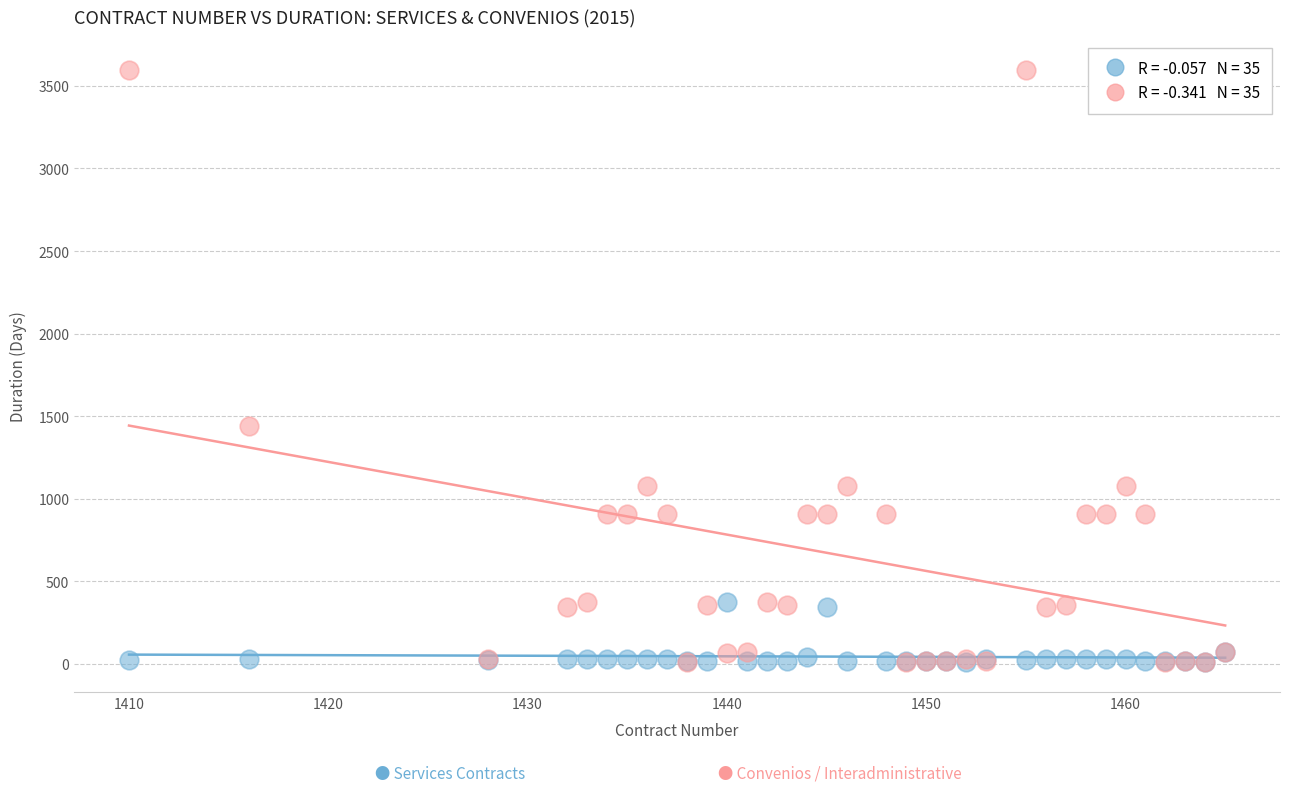

Across all series, what Y value is closest to 1804?

1440